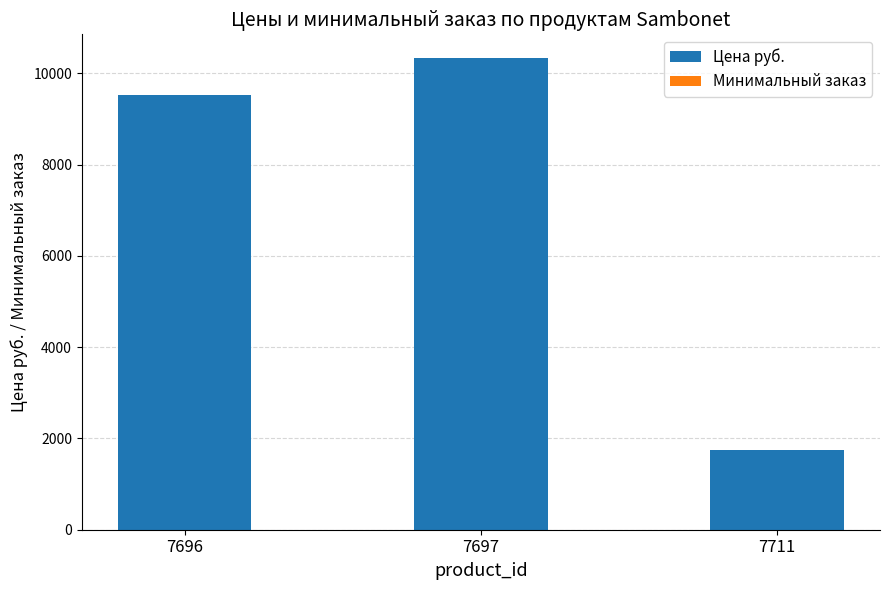

What is the highest value of the Цена руб. series?

10338.7